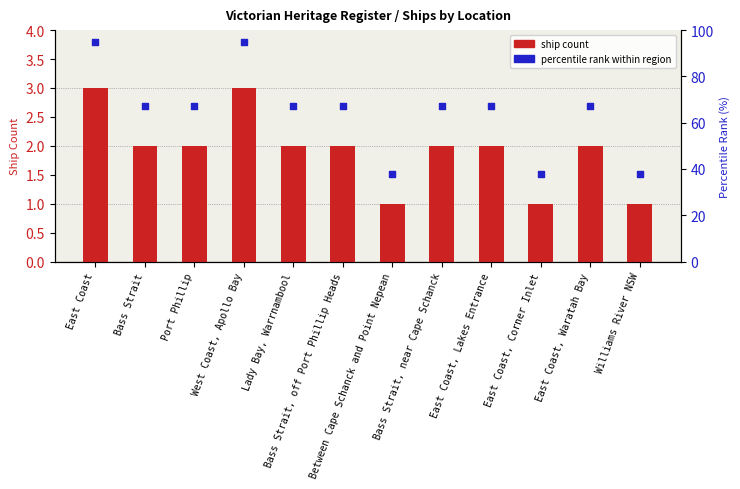

What are all the series names shown in the legend?

ship count, percentile rank within region